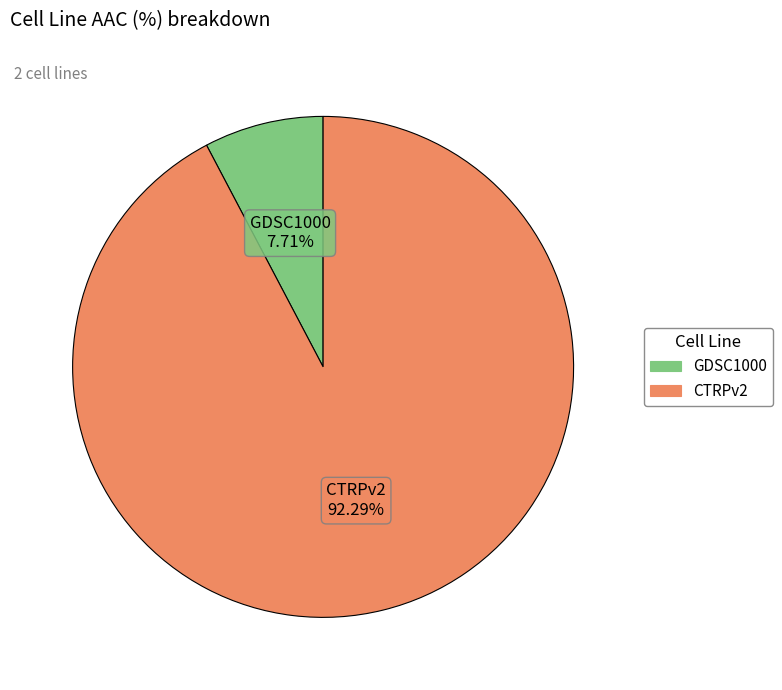

Does CTRPv2 represent more than half of the total?

Yes